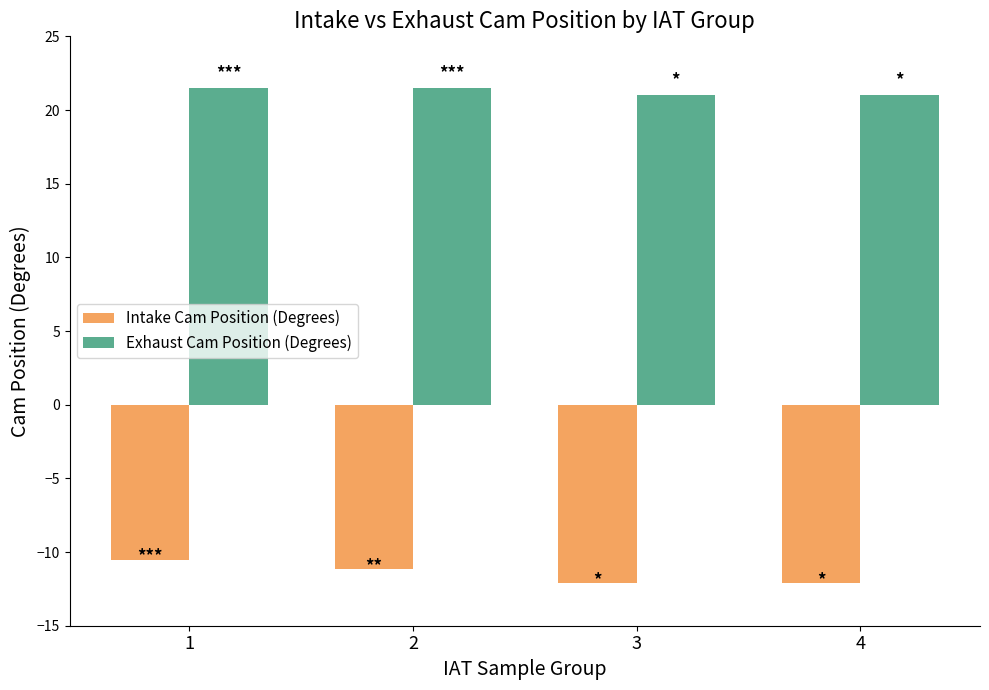

What is the difference between the highest and lowest values at 1?

32.0